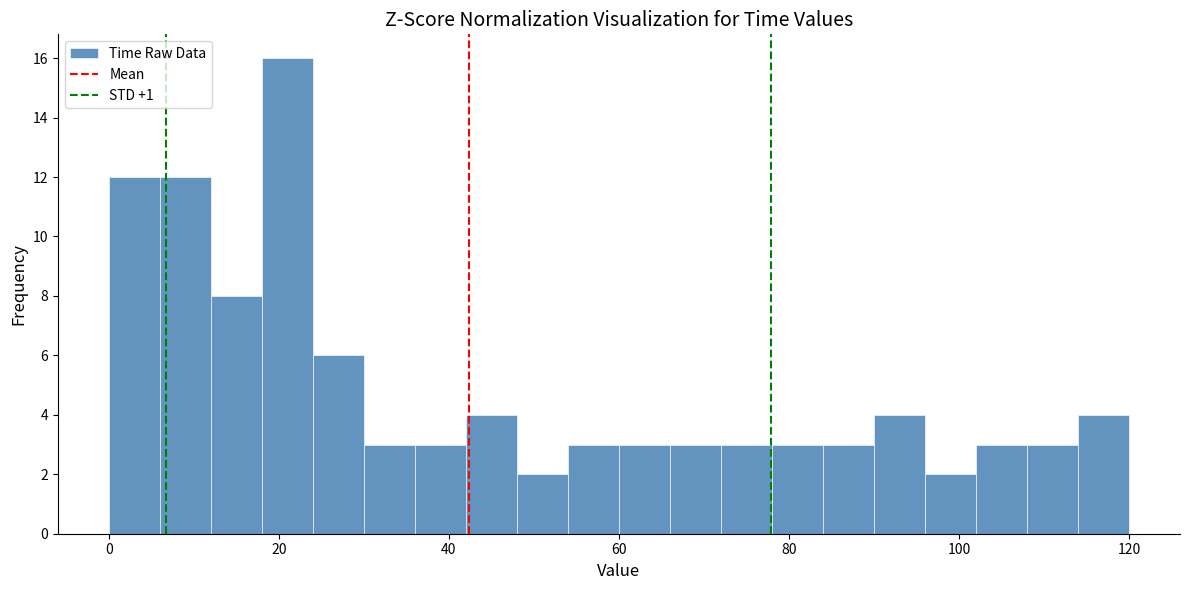

Read against the x-axis, roughly where is the centre of the tallest bar?

22